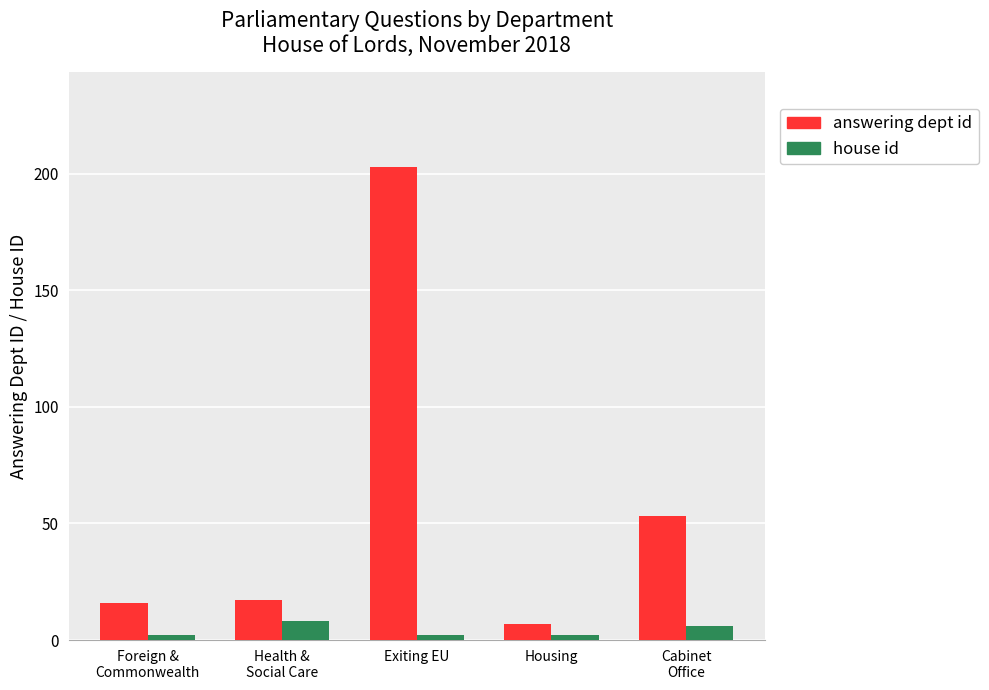

How many bars are there in total?

10